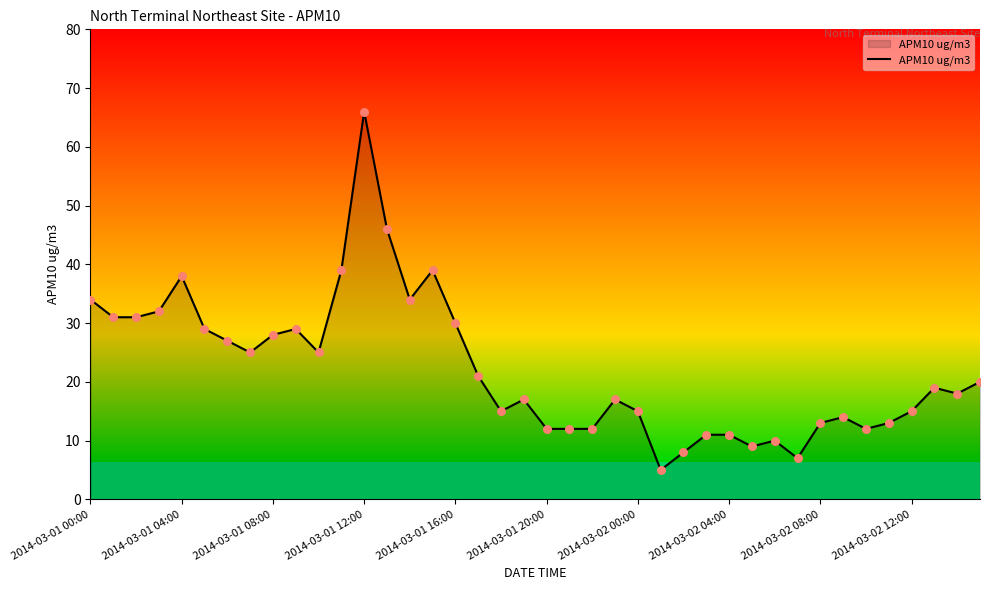

What is the greatest value displayed?

66